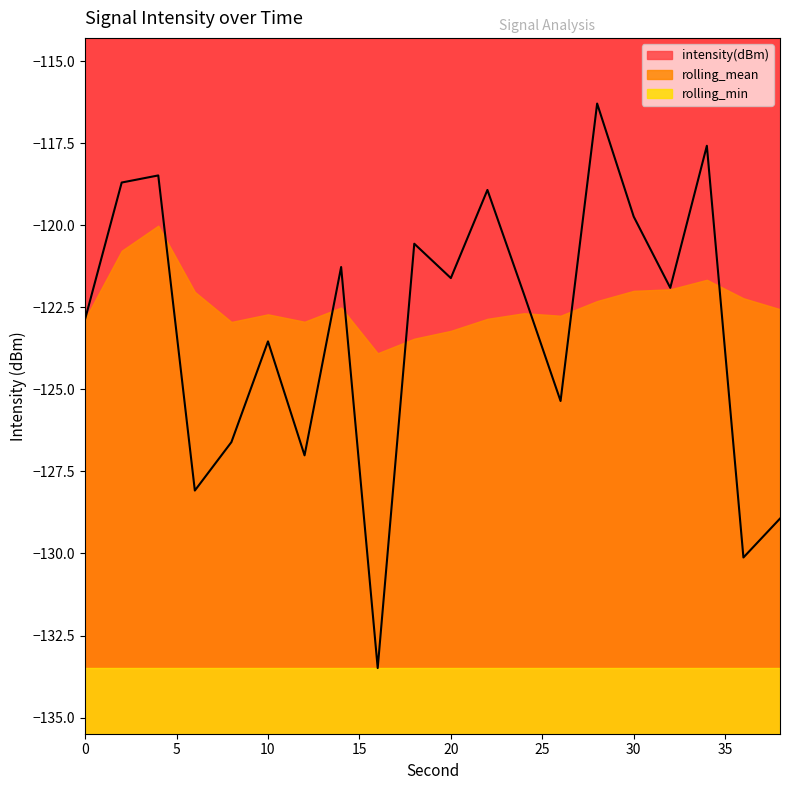

What is the difference between the highest and lowest values at 32?

11.6